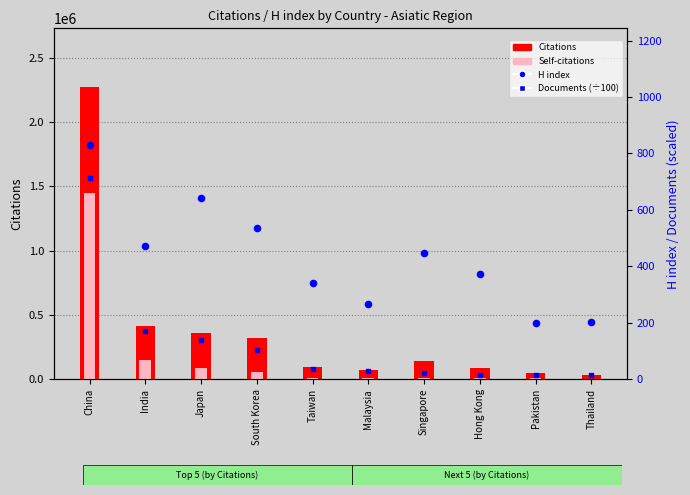

Which series has the largest Y range (max minus min)?

Citations